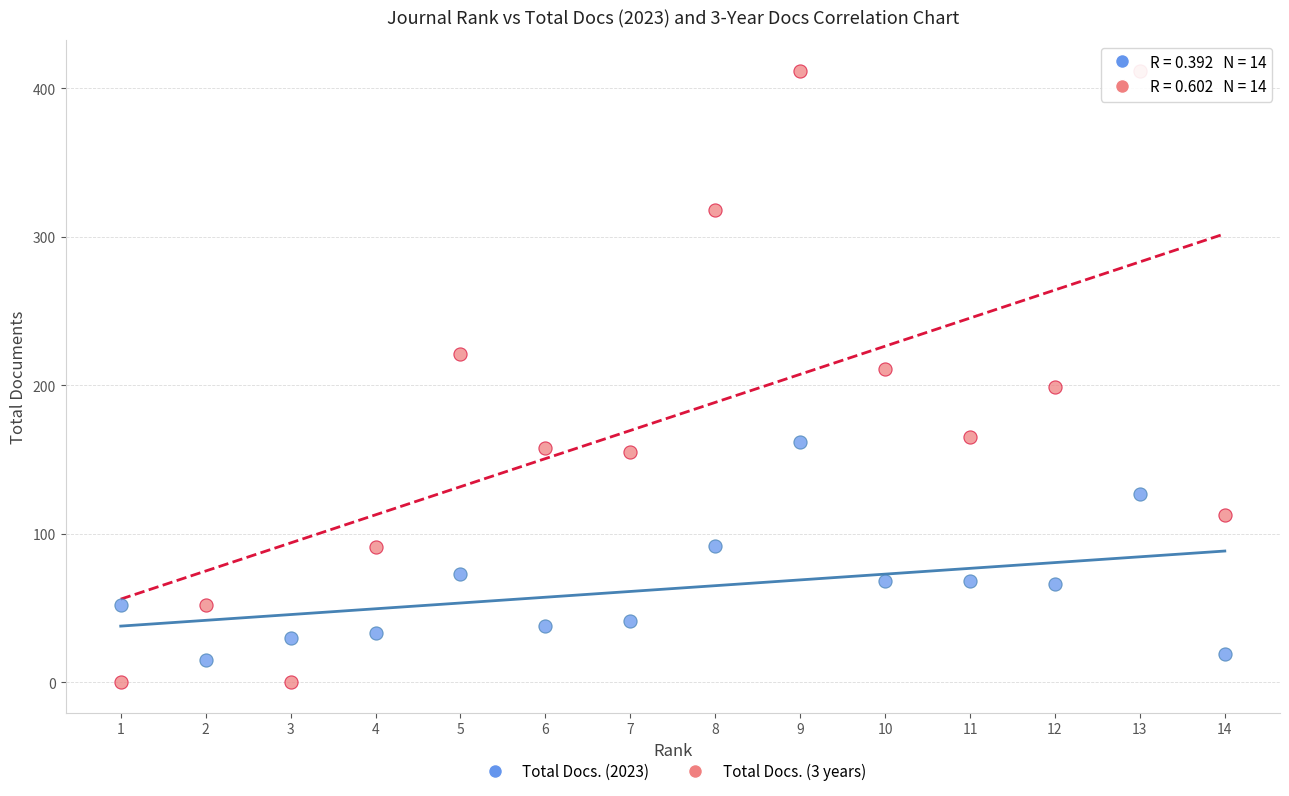

What is the X range (max minus min) for the scatter plot?

13